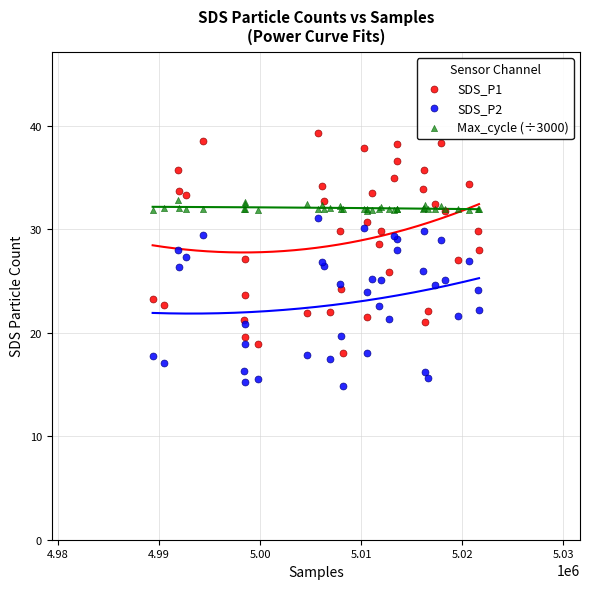

Which series contains the highest Y value?

SDS_P1